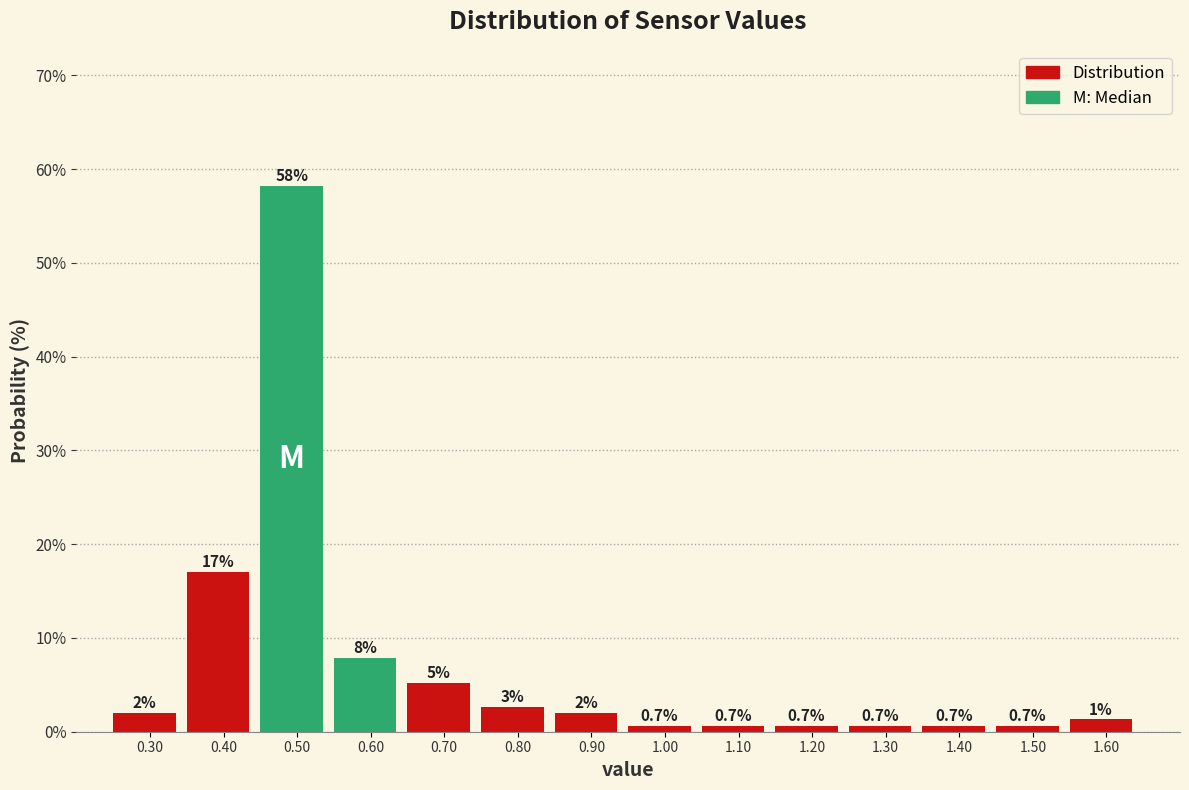

Which range on the x-axis has the tallest bar?

0.45 to 0.55